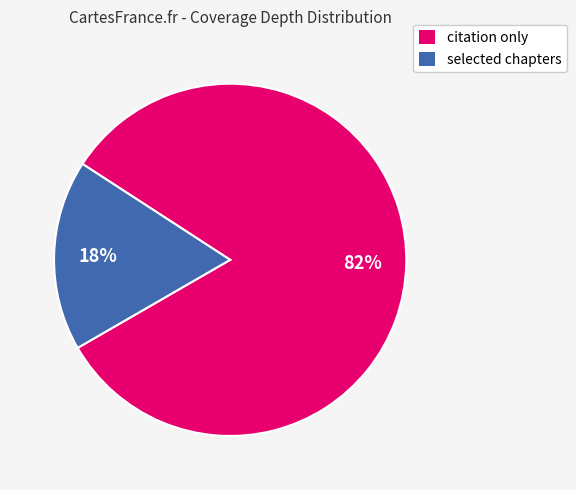

To the nearest percent, what is the average slice percentage?

50%